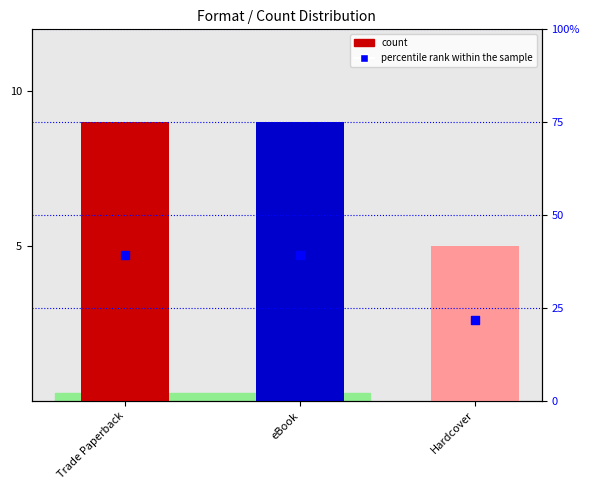

Which has a higher value, Trade Paperback or Hardcover?

Trade Paperback